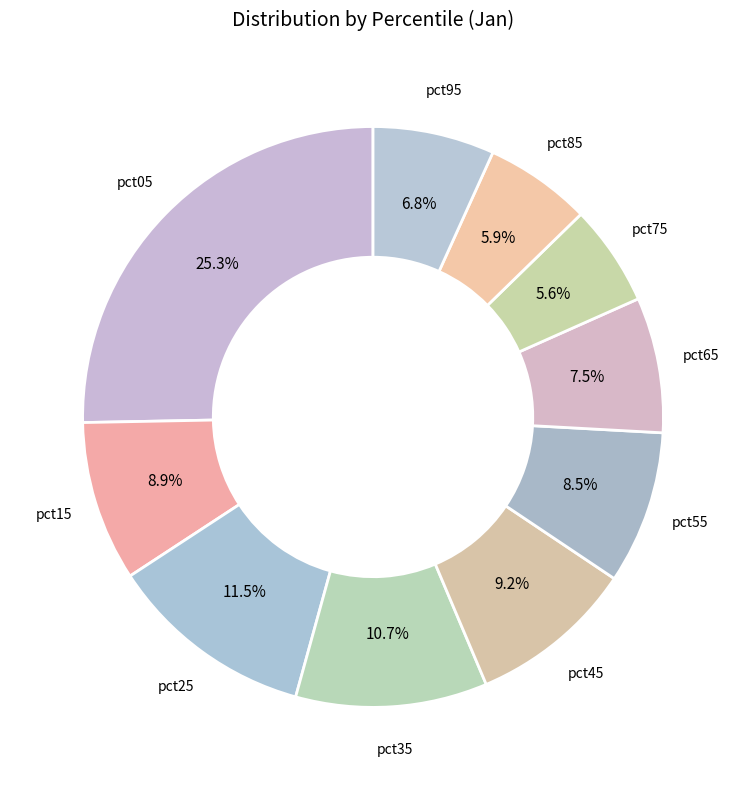

To the nearest percent, what is the average slice percentage?

10%